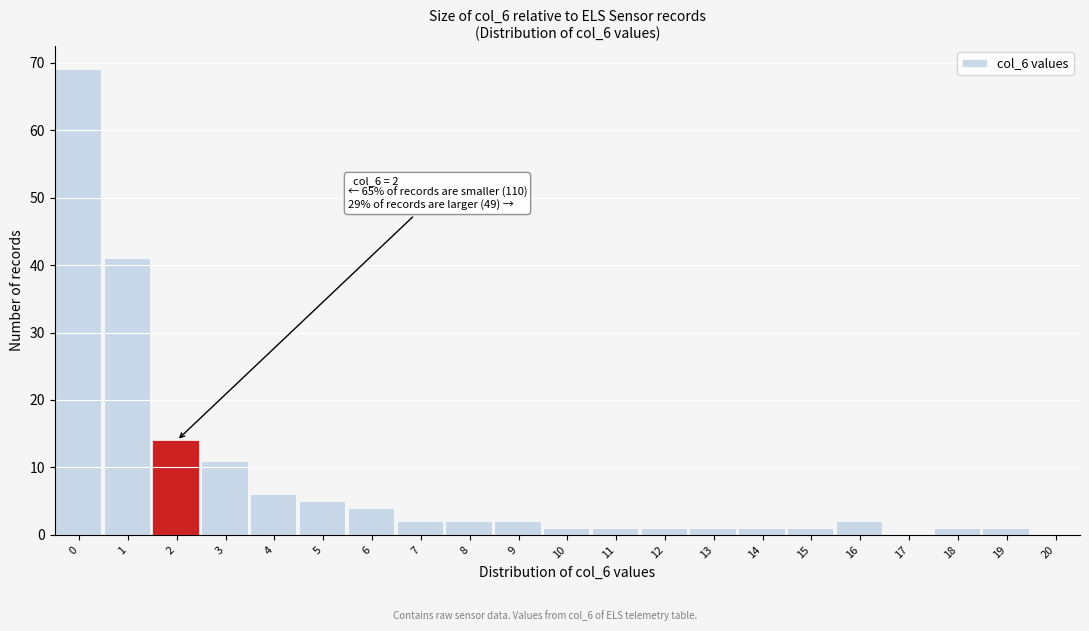

Reading left to right, what are all the values shown in this chart?

0=69	1=41	2=14	3=11	4=6	5=5	6=4	7=2	8=2	9=2	10=1	11=1	12=1	13=1	14=1	15=1	16=2	17=0	18=1	19=1	20=0